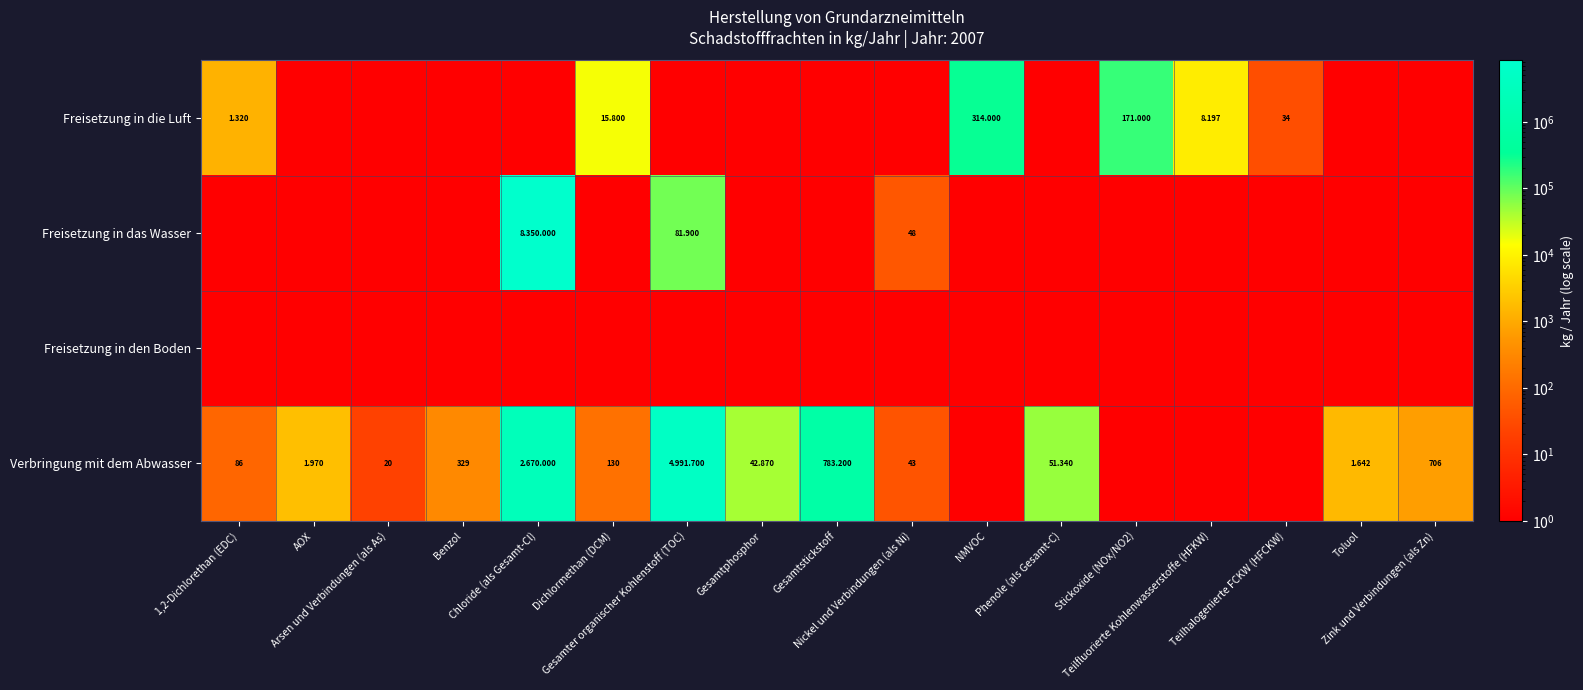

At Gesamter organischer Kohlenstoff (TOC), list the series in order from largest to smallest.

Verbringung mit dem Abwasser, Freisetzung in das Wasser, Freisetzung in die Luft, Freisetzung in den Boden